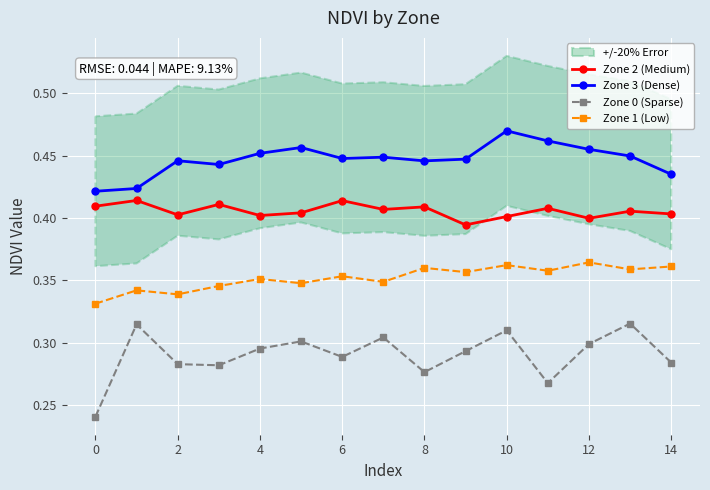

Rank the series by their average value, from highest to lowest.

Zone 3 (Dense), Zone 2 (Medium), Zone 1 (Low), Zone 0 (Sparse)